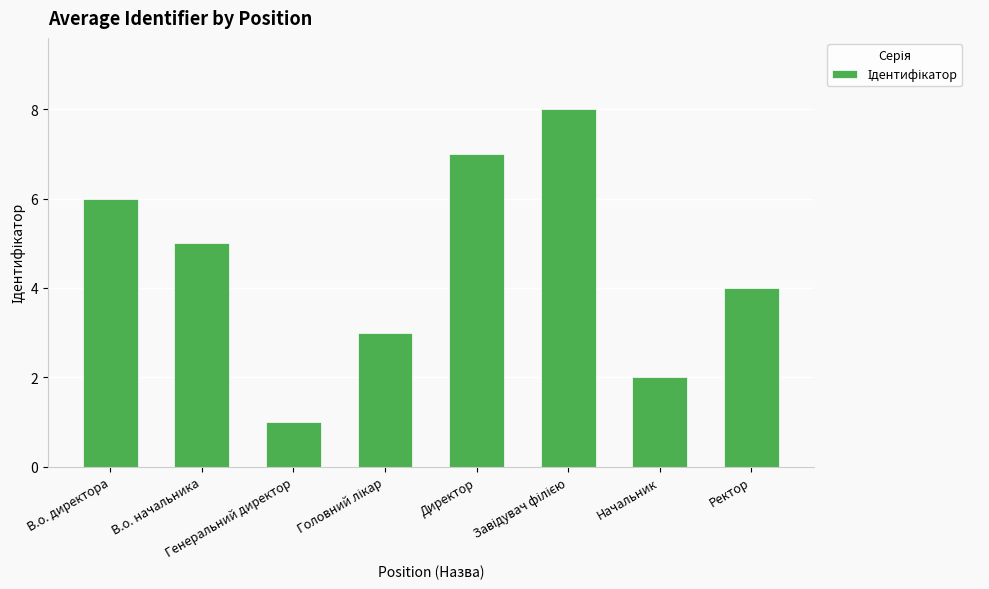

What is the difference between the values at В.о. начальника and Директор?

2